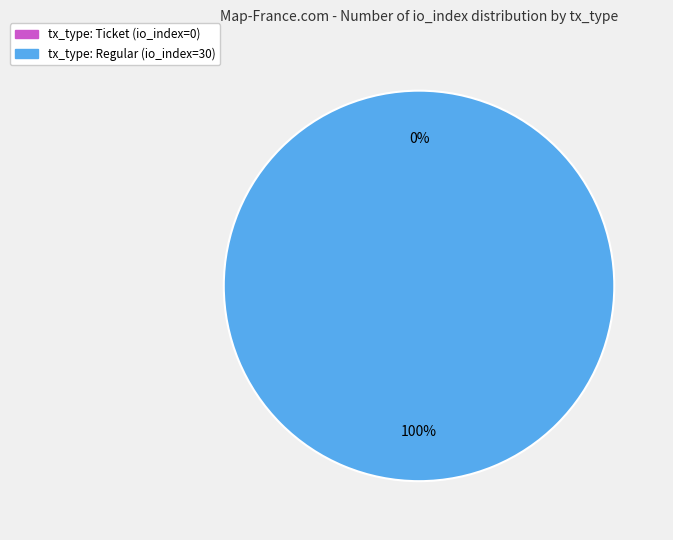

Which slice is the smallest?

tx_type: Ticket (io_index=0)